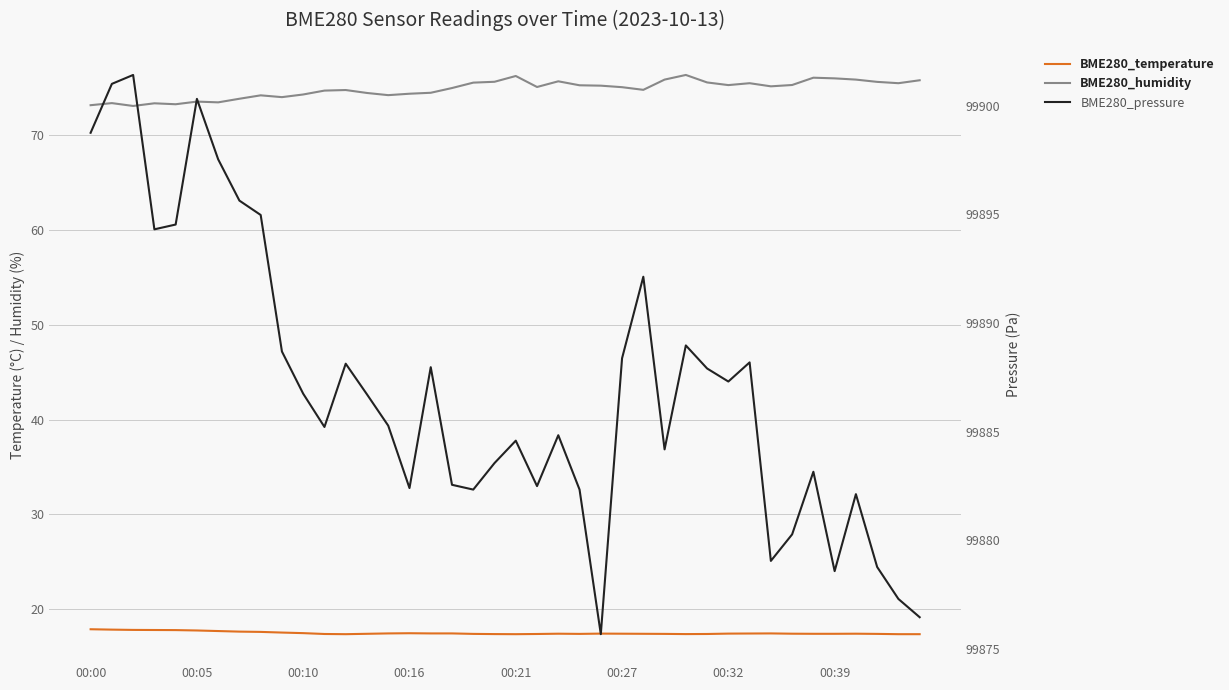

Where is BME280_temperature nearest to the value 17?

12